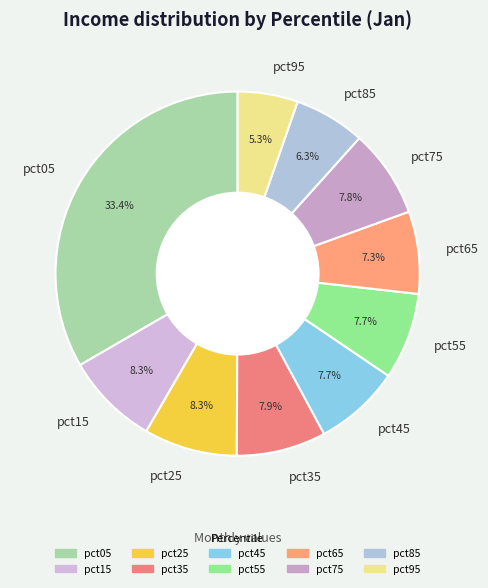

Does pct65 account for over 50% of the chart?

No